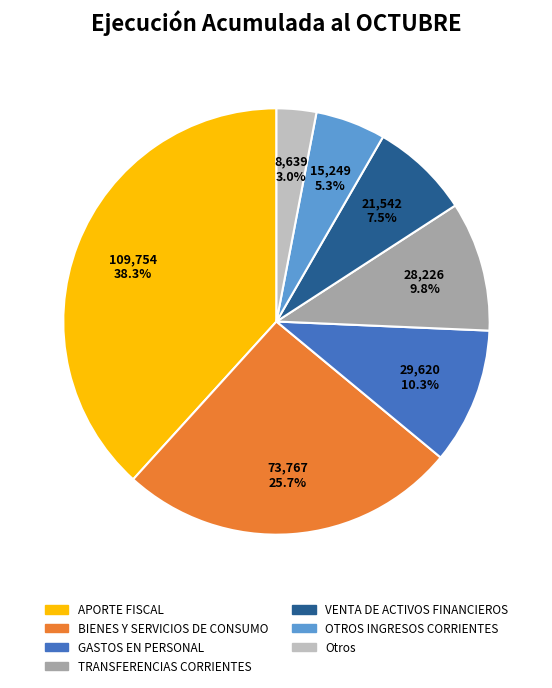

Approximately how many times larger is the value at TRANSFERENCIAS CORRIENTES compared to GASTOS EN PERSONAL?

1.0